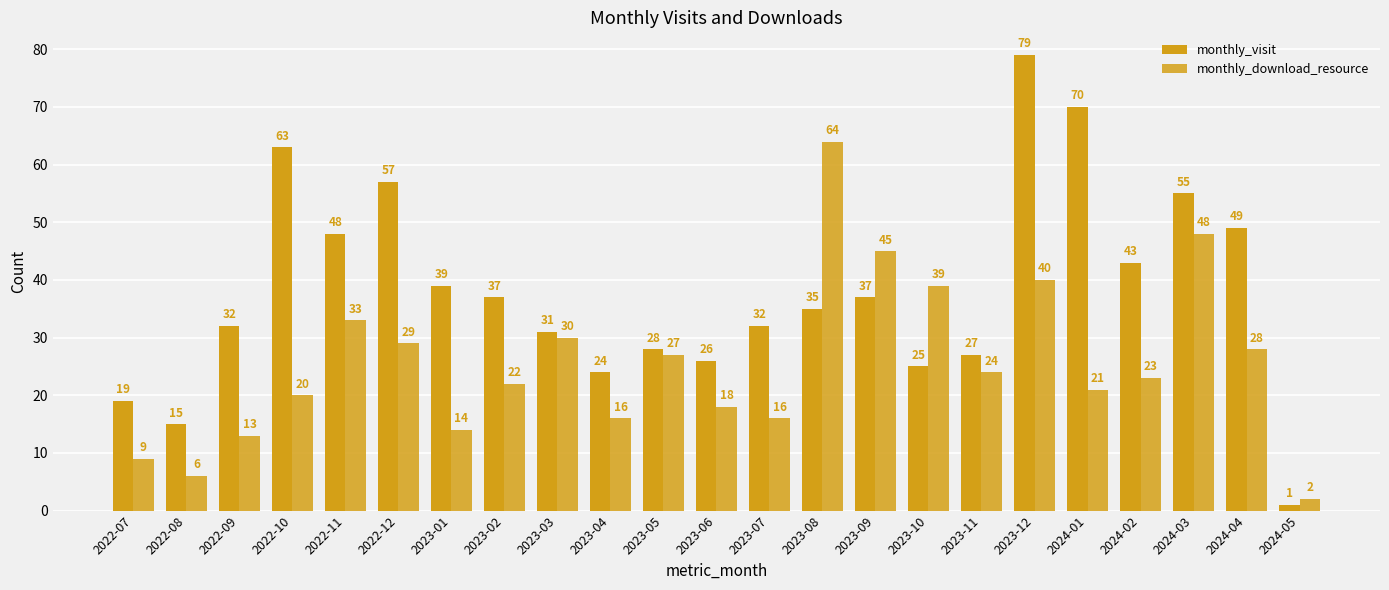

Reading left to right, extract all data points from this chart.

monthly_visit: 19	15	32	63	48	57	39	37	31	24	28	26	32	35	37	25	27	79	70	43	55	49	1
monthly_download_resource: 9	6	13	20	33	29	14	22	30	16	27	18	16	64	45	39	24	40	21	23	48	28	2